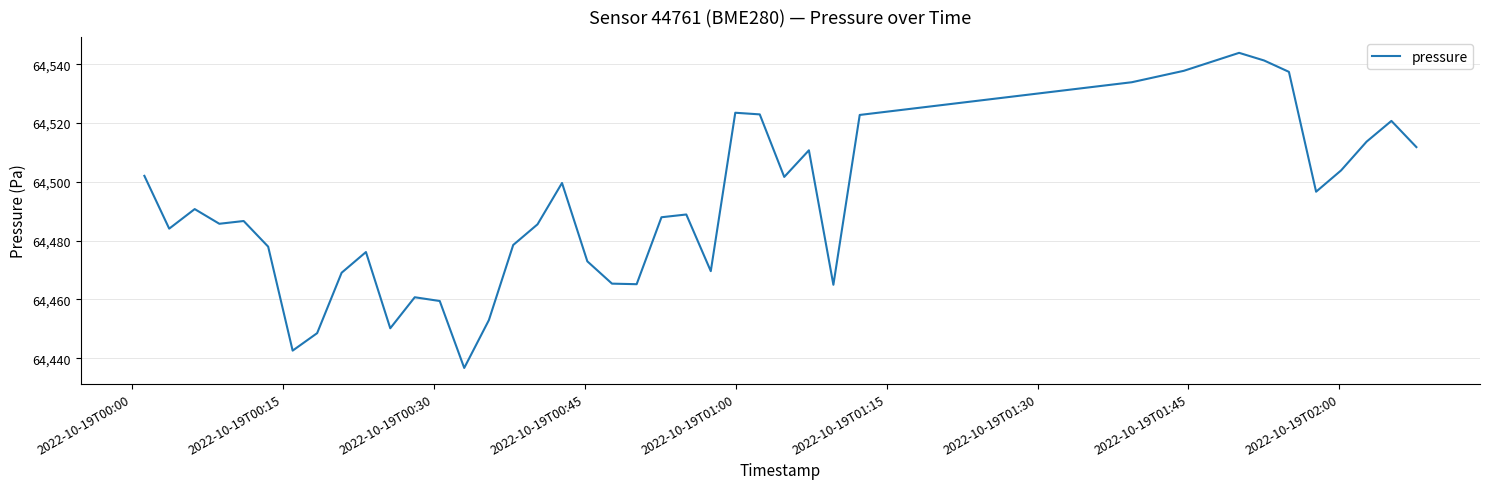

How many series are shown in this chart?

1